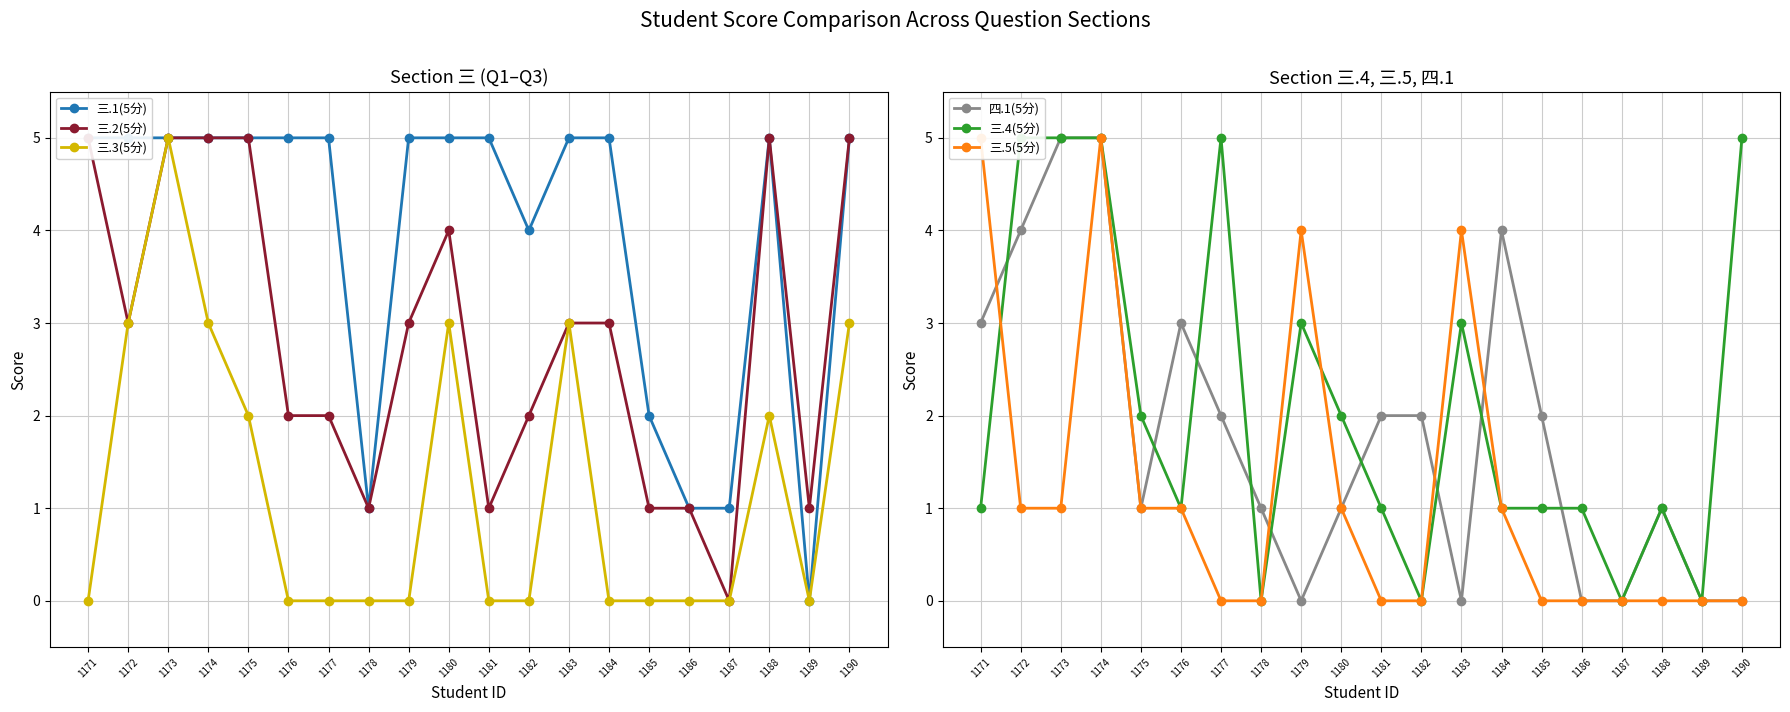

What is the average value of the 三.3(5分) series?

1